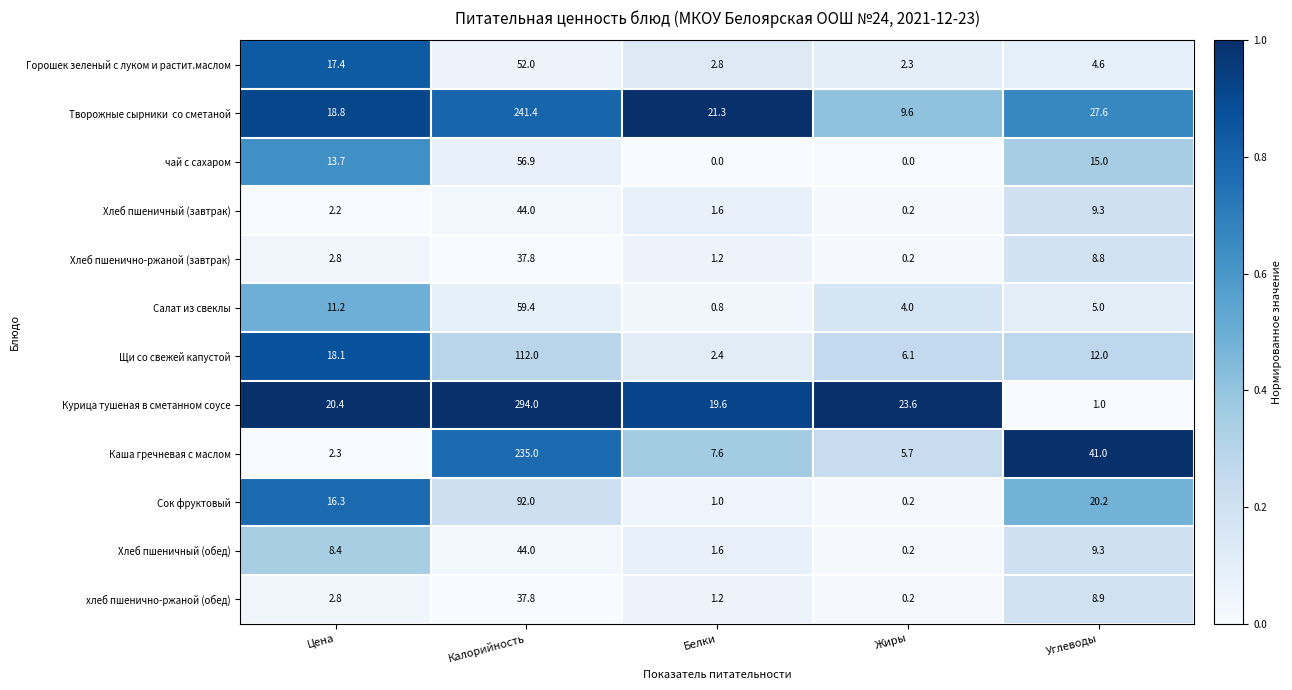

At which label is Курица тушеная в сметанном соусе closest to 147?

Жиры